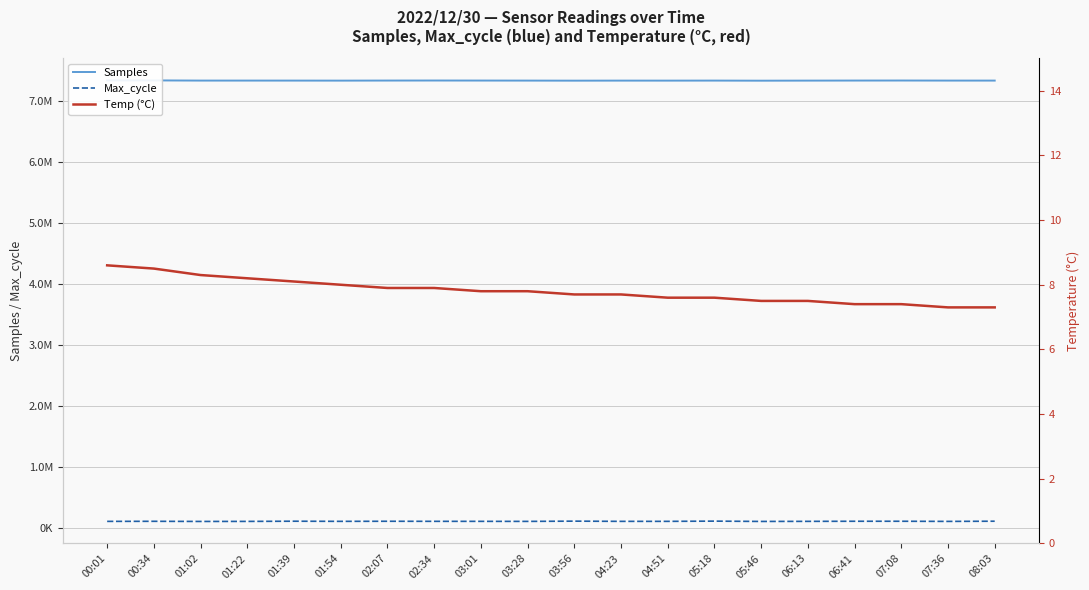

At 06:13, list the series in order from largest to smallest.

Samples, Max_cycle, Temp (°C)